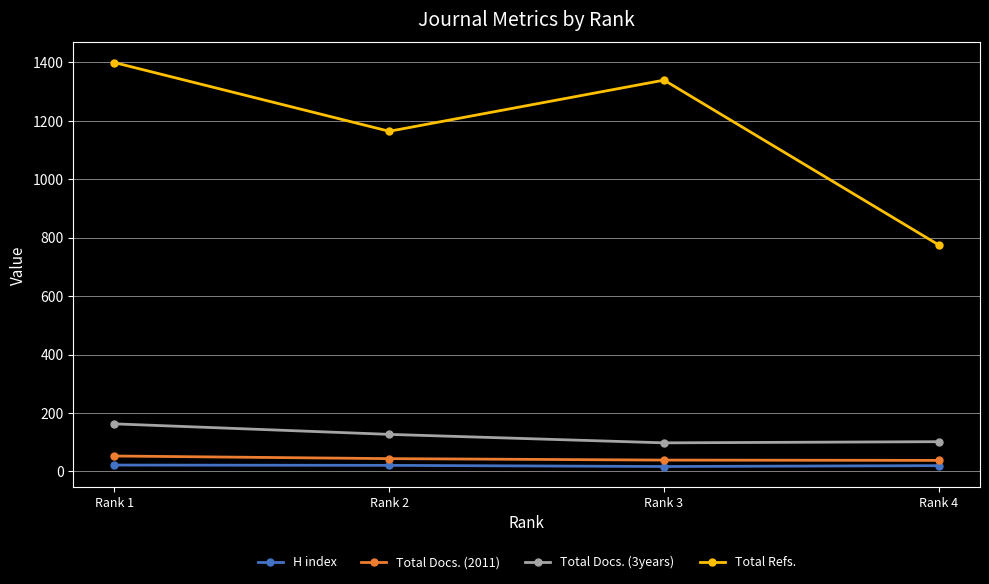

Which series has the largest total across all categories?

Total Refs.